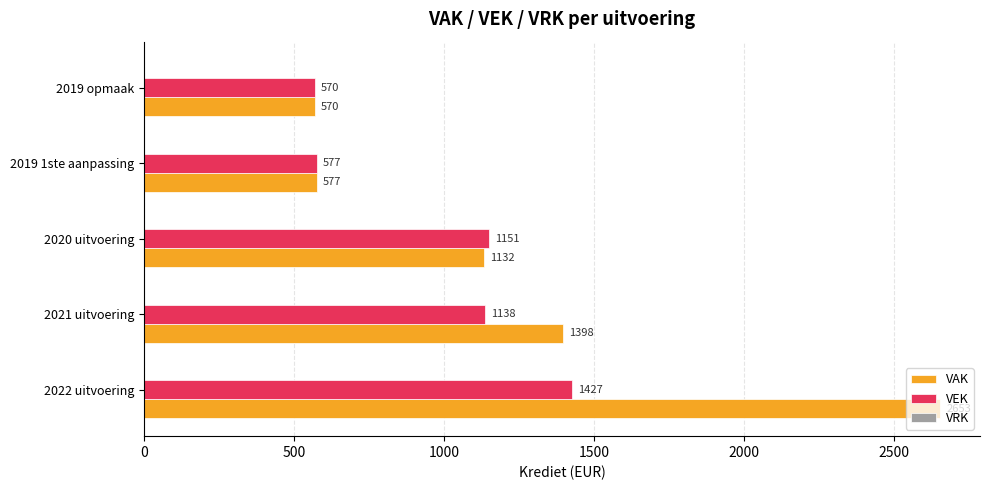

List the series in order of their peak value, highest first.

VAK, VEK